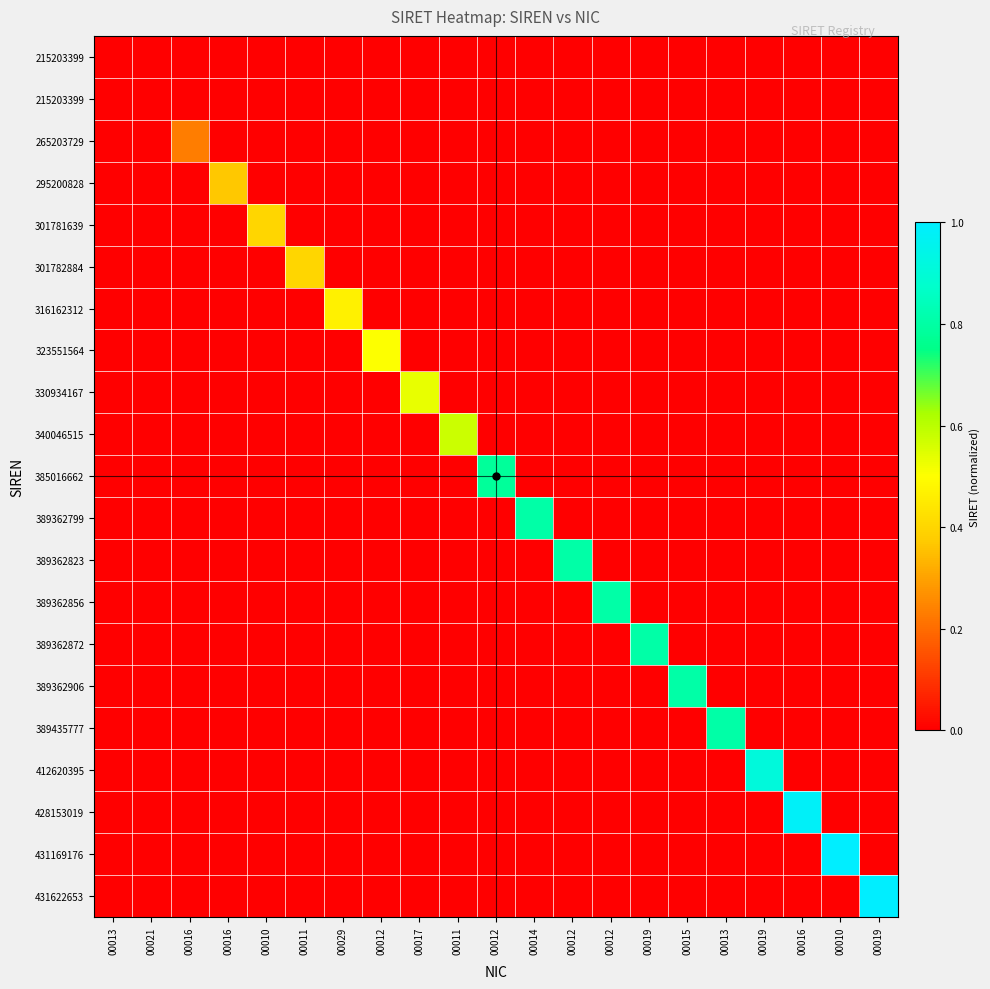

What is the maximum value shown in the chart?

1.0